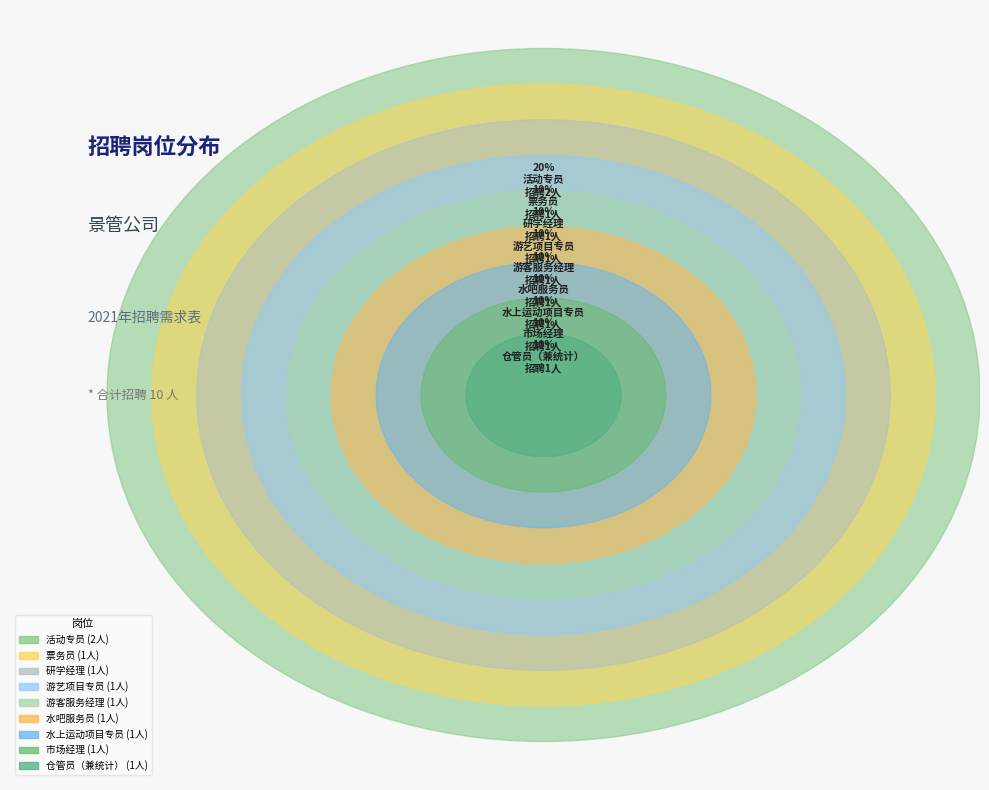

What percentage is NOT represented by 研学经理?

90.0%